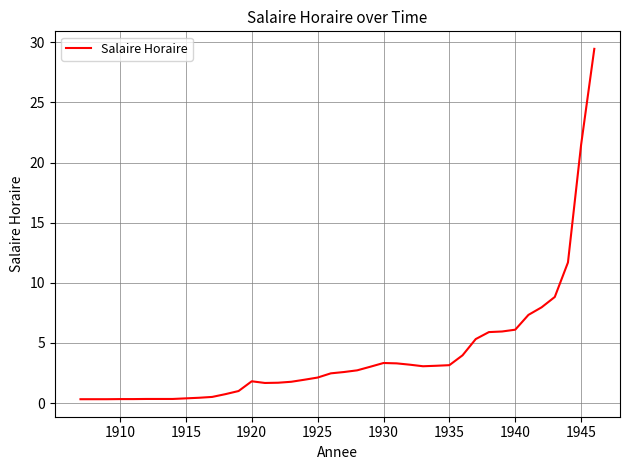

What is the difference between the maximum and minimum values?

29.1